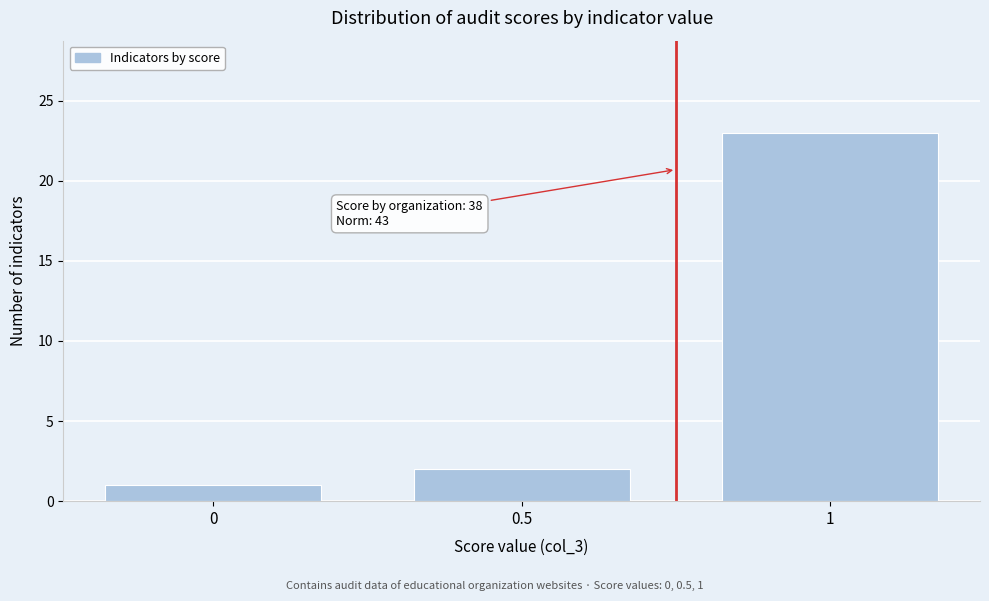

Which range on the x-axis has the tallest bar?

0.75 to 1.25